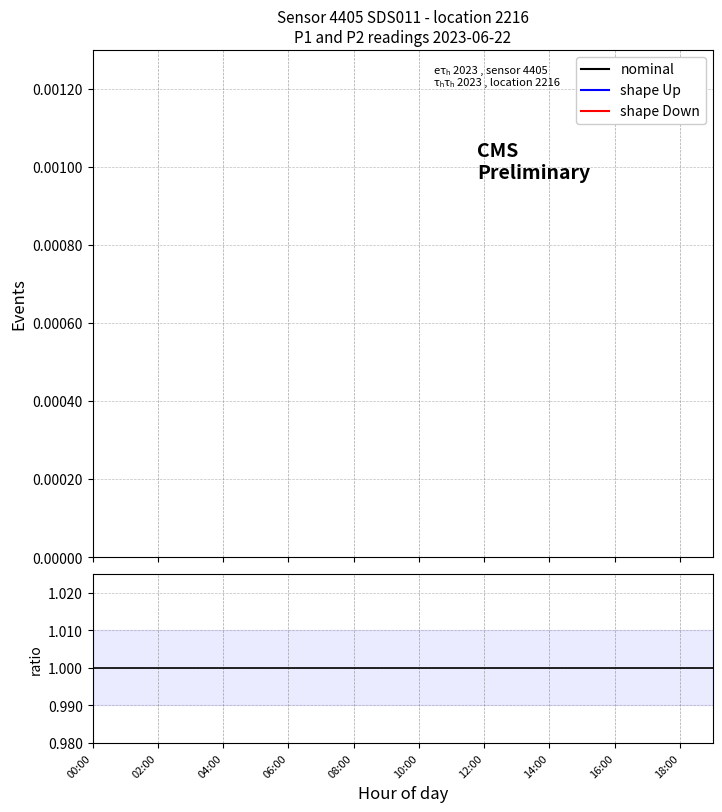

True or false: P2_up and P2 cross at least once.

False